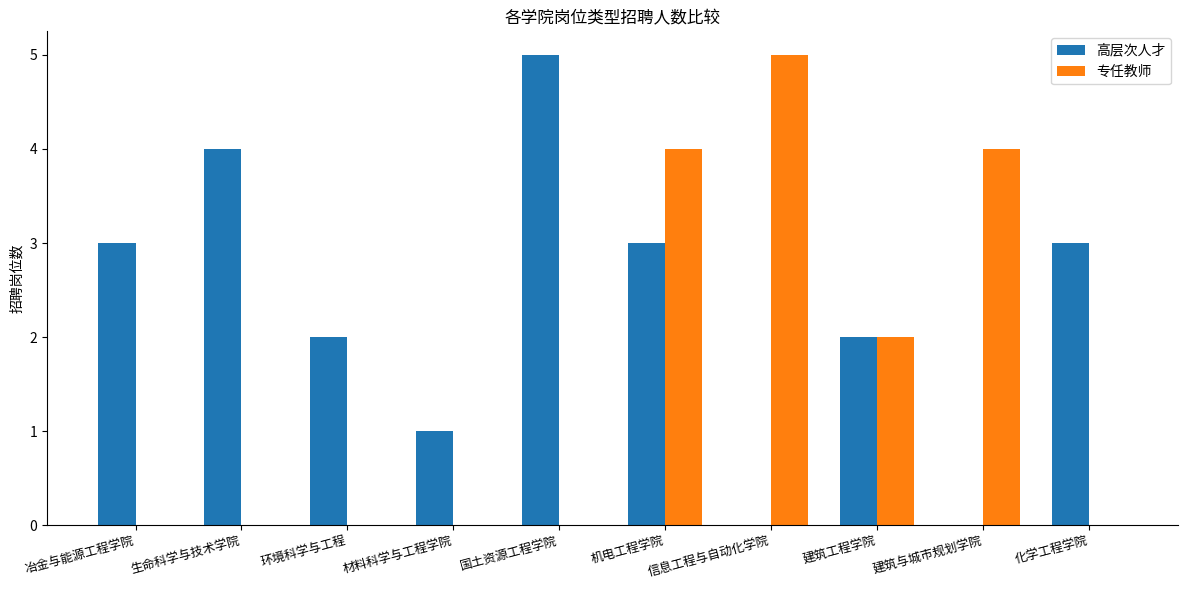

How many series are shown in this chart?

2